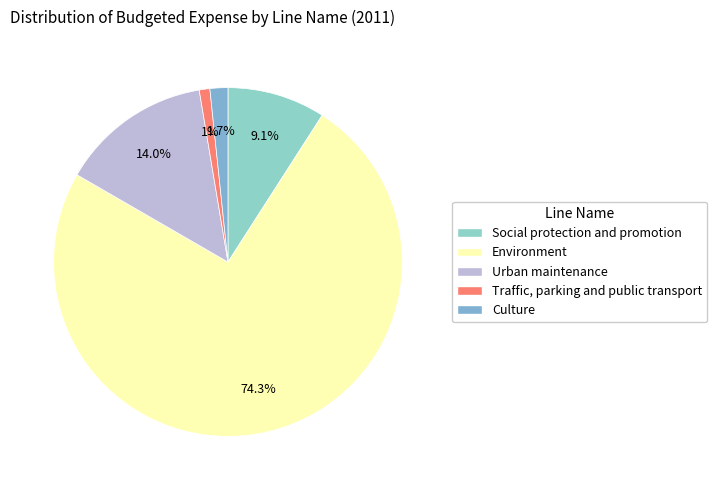

To the nearest percent, what portion does Traffic, parking and public transport represent?

1%